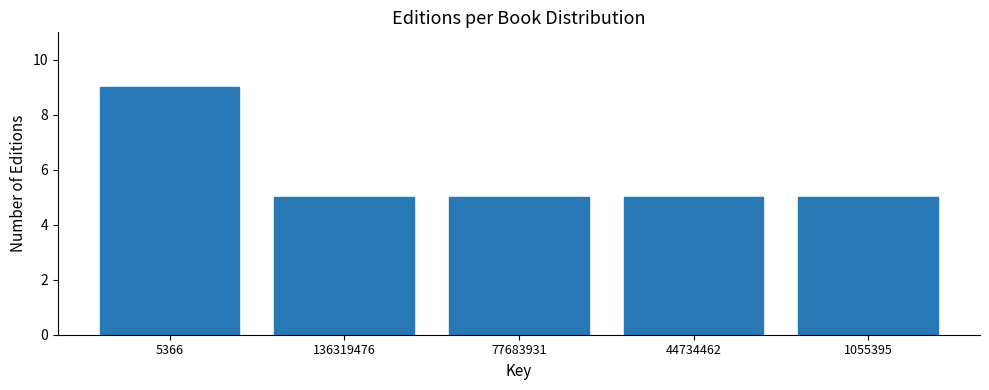

Reading right to left, extract all data points from this chart.

5	5	5	5	9